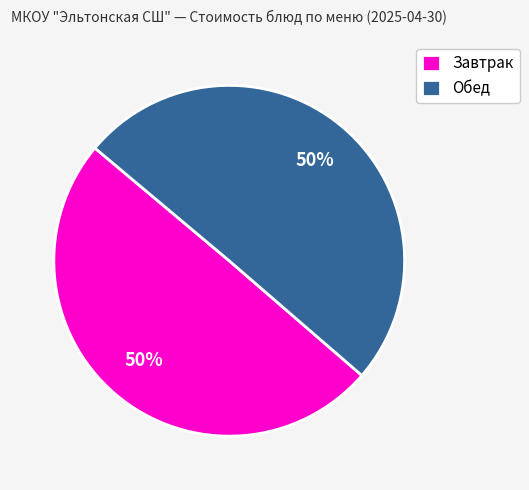

To the nearest percent, what is the difference between the largest and smallest slice percentages?

0%